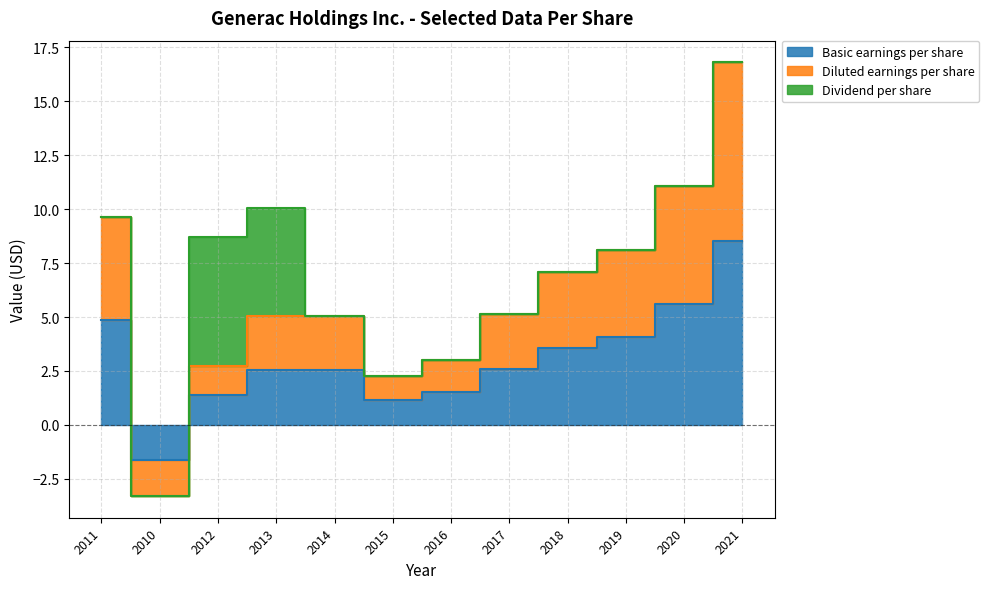

At which category is the sum across all series the highest?

2021